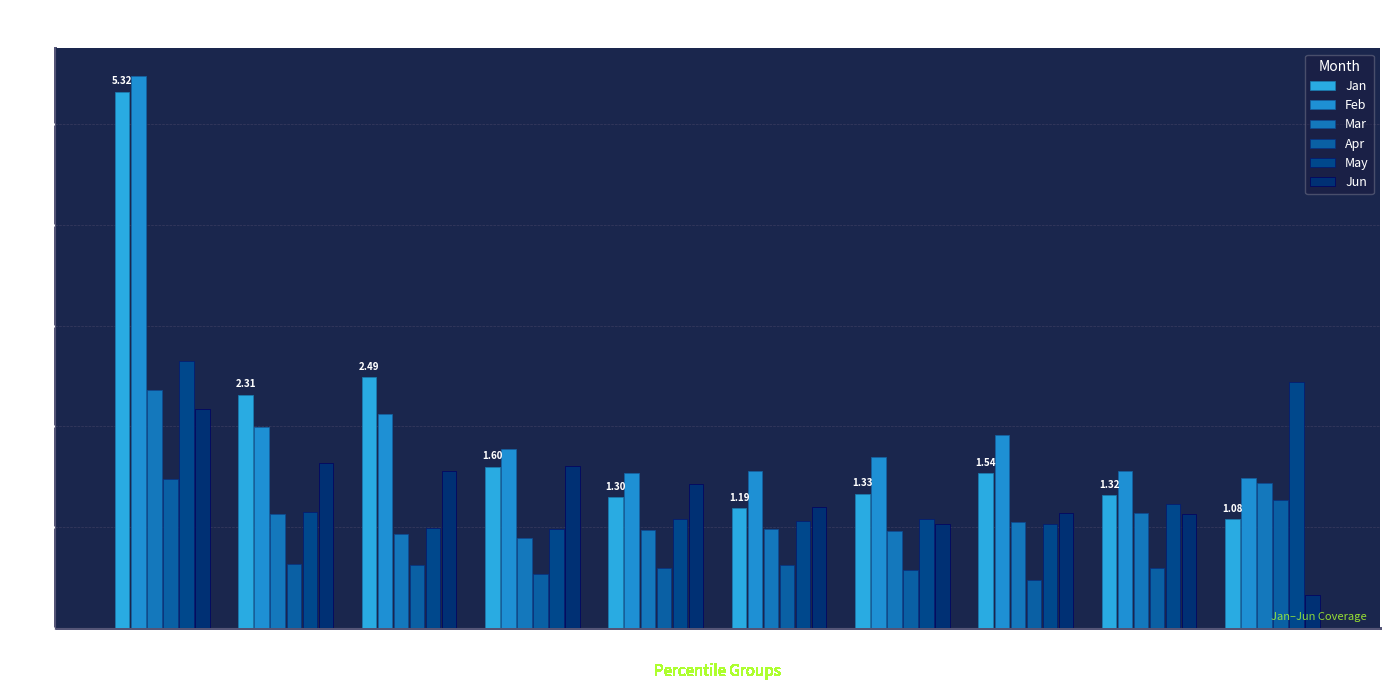

How many bars are there in total?

60